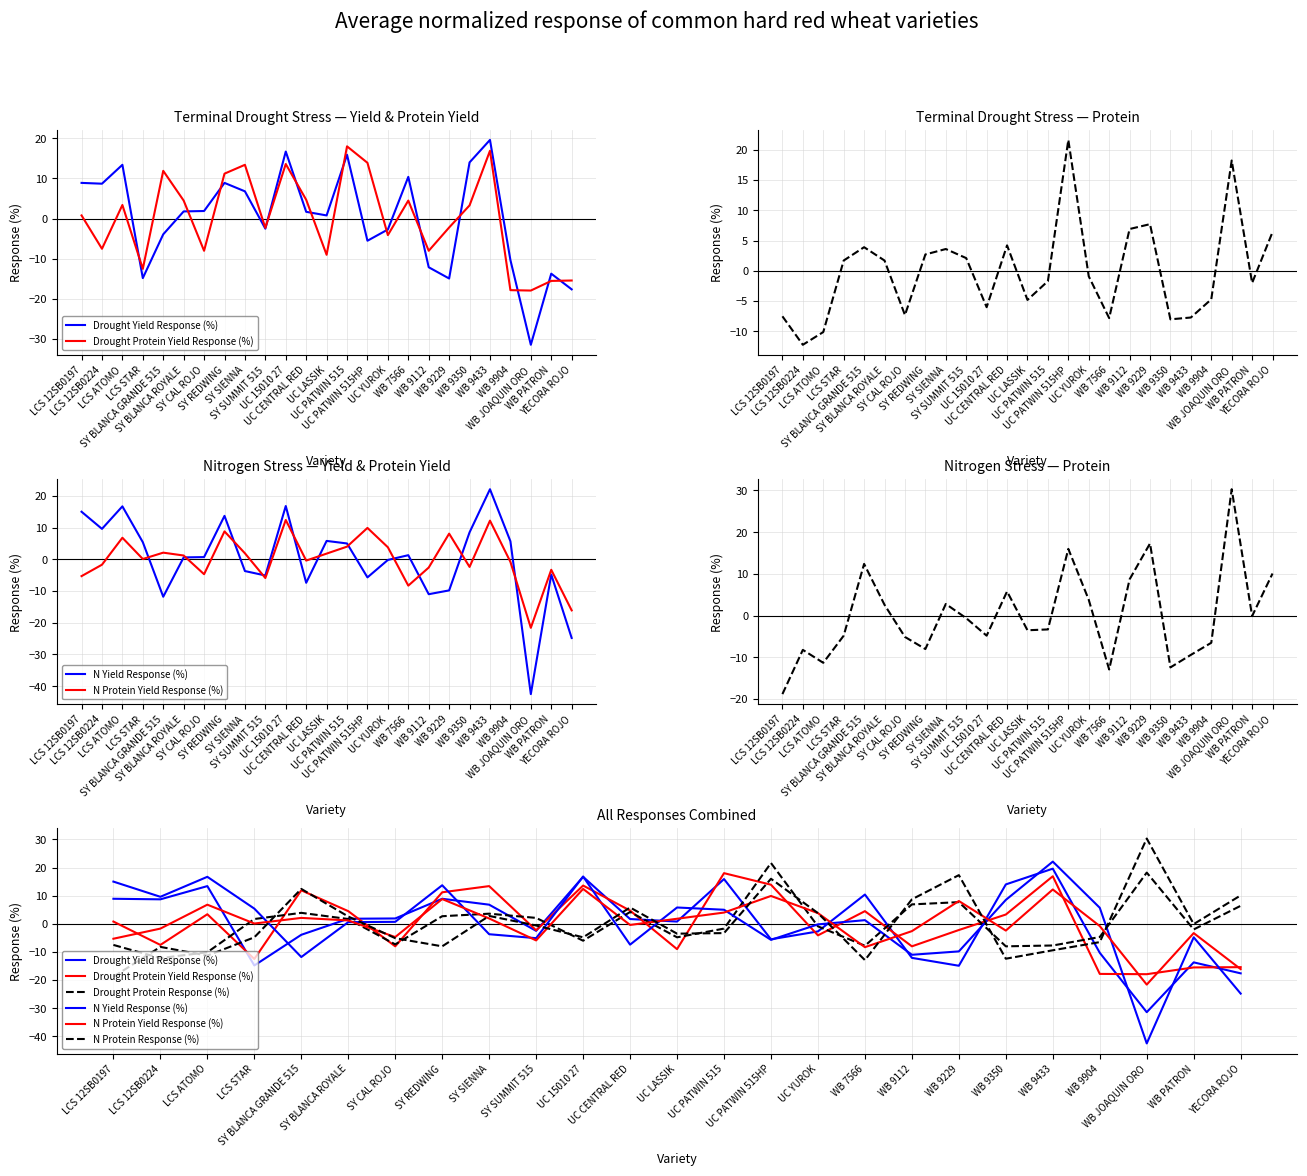

What is the spread (max minus min) of values at UC 15010 27?

22.8